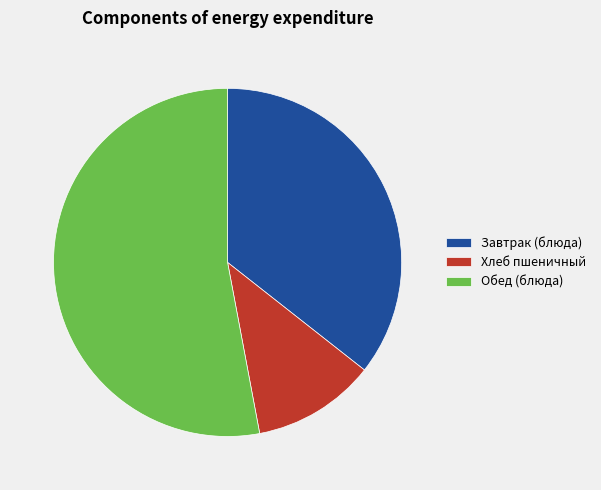

Does any single category account for the majority?

Yes